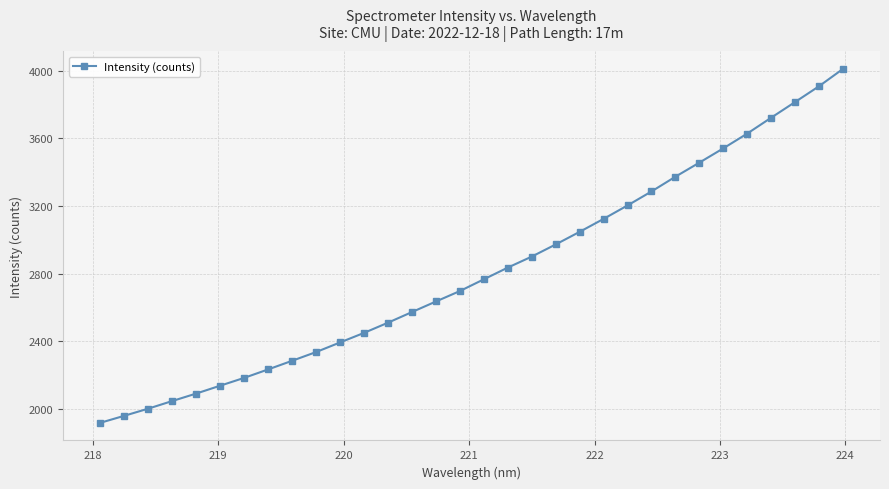

How many lines are shown in the chart?

1